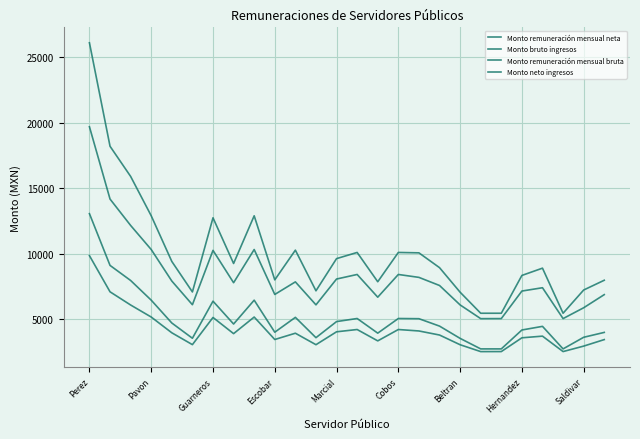

What is the label of the 26th point from the left?

25